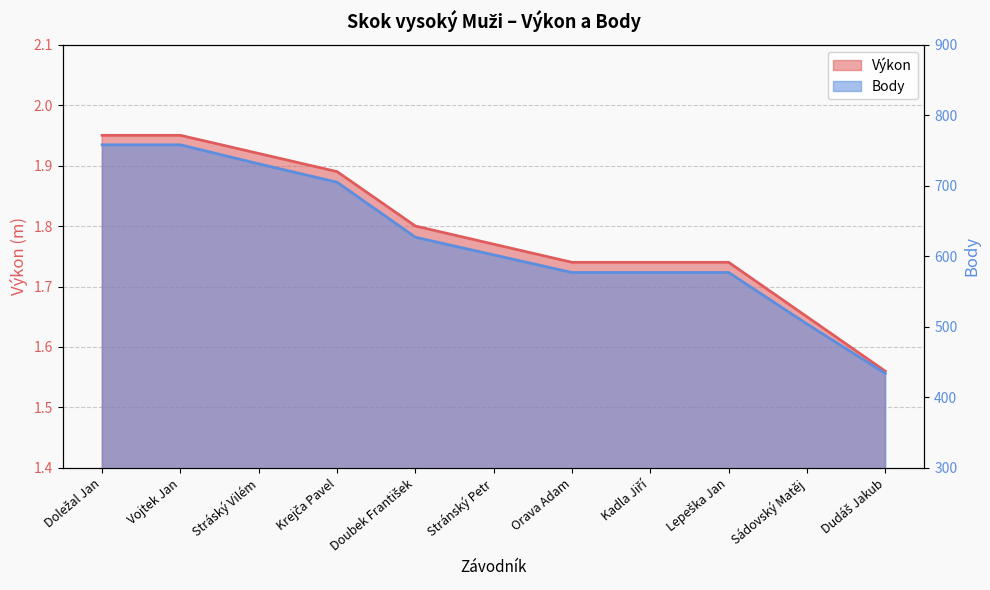

Rank the series at Stránský Petr from highest to lowest value.

Body, Výkon